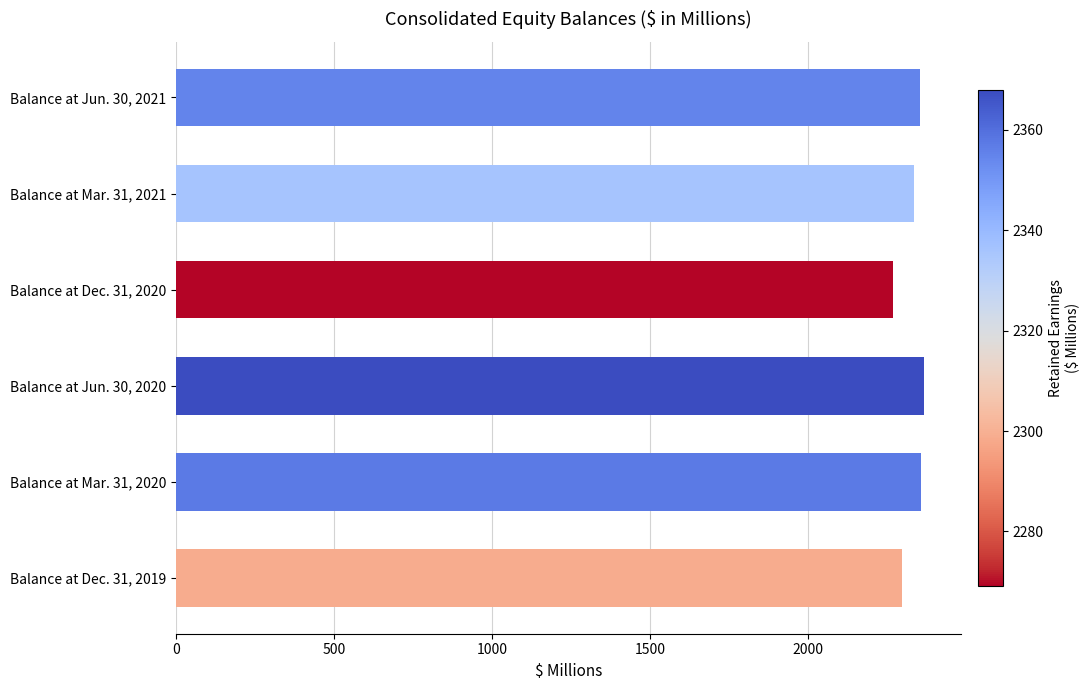

How many categories are shown in the chart?

6